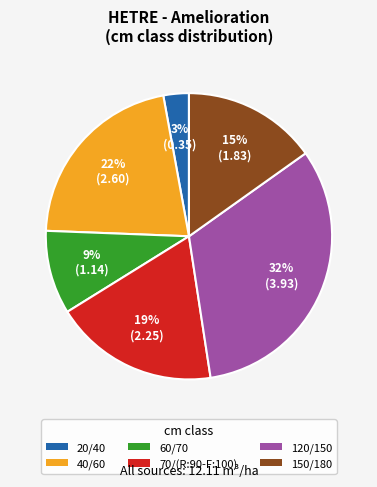

True or false: 120/150 accounts for 32% of the total.

True